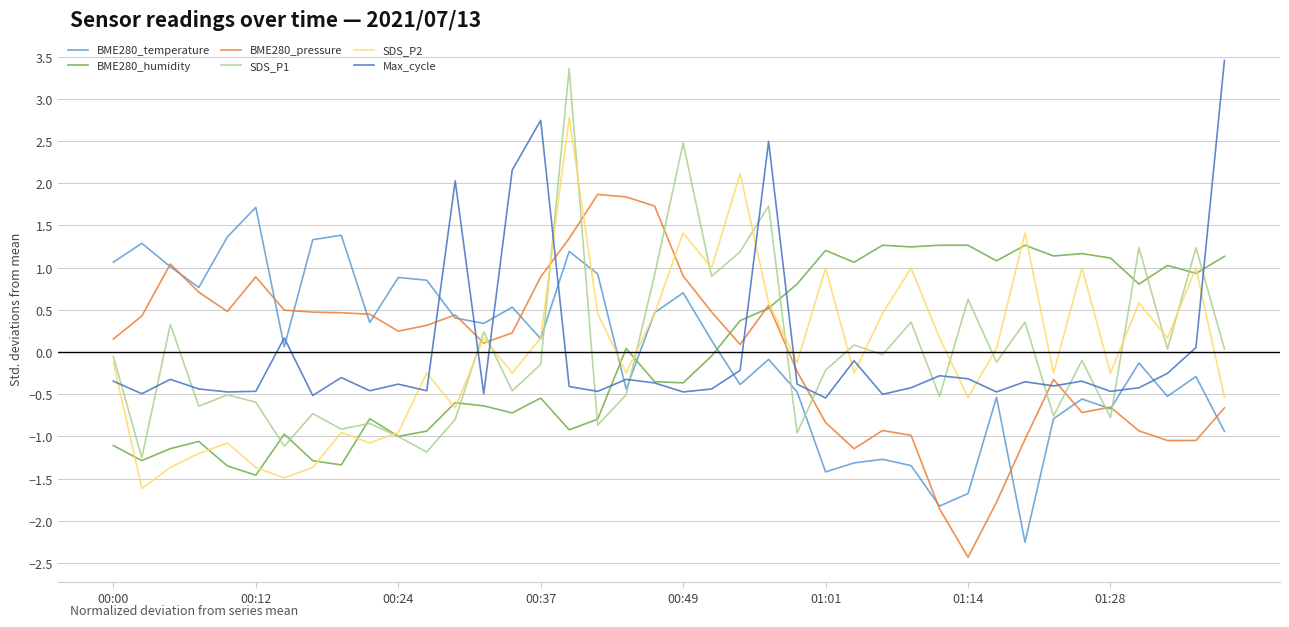

What is the smallest value displayed?

-2.4